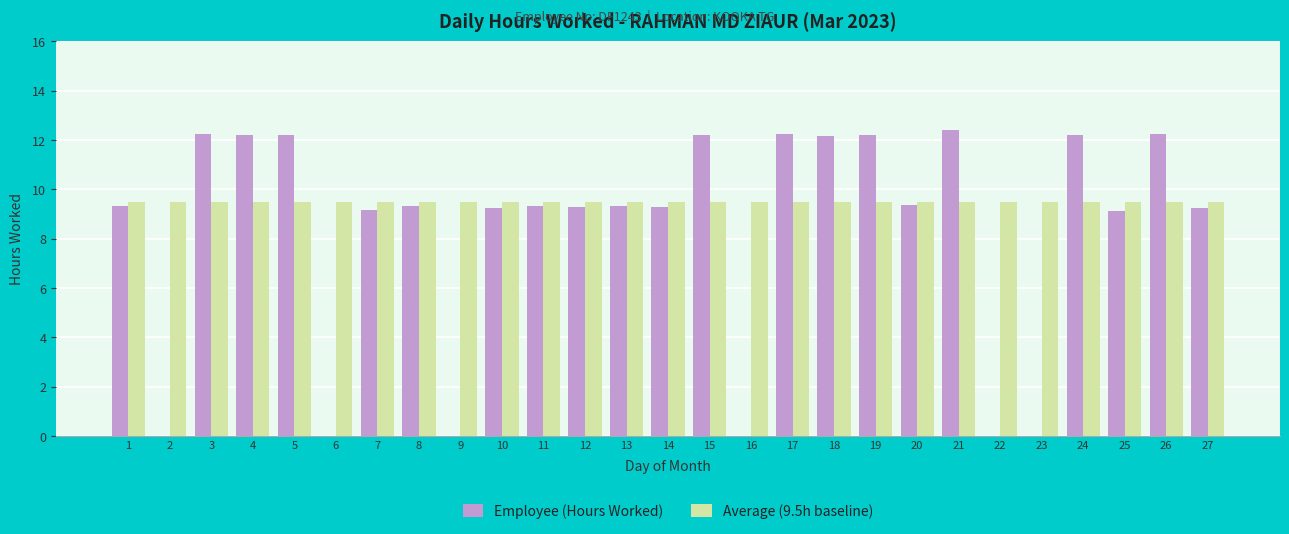

What is the sum of all Employee (Hours Worked) values?

224.3